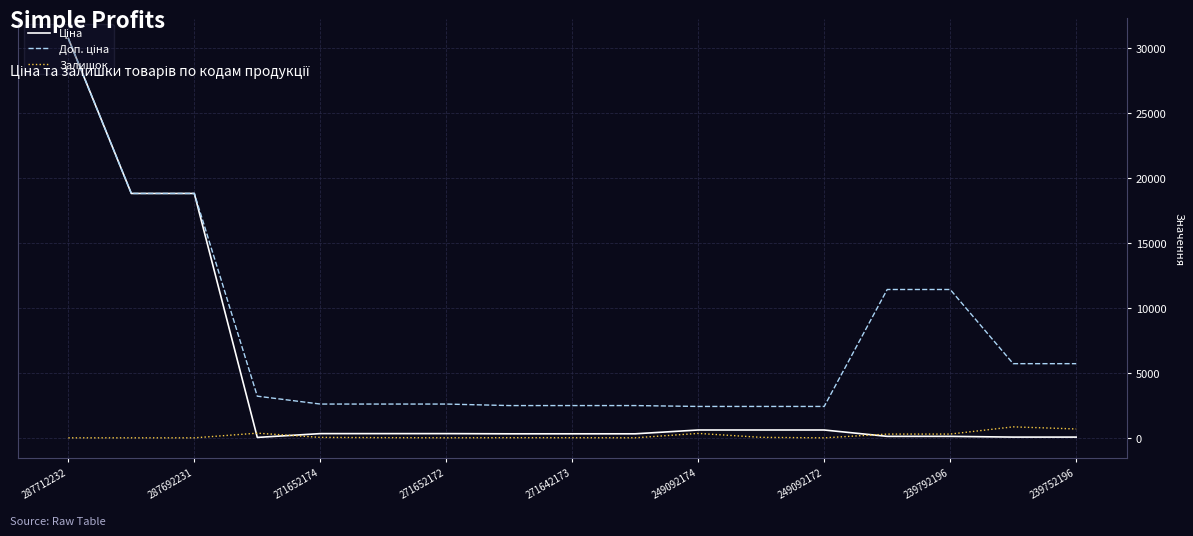

What is the maximum value for Залишок?

845.0